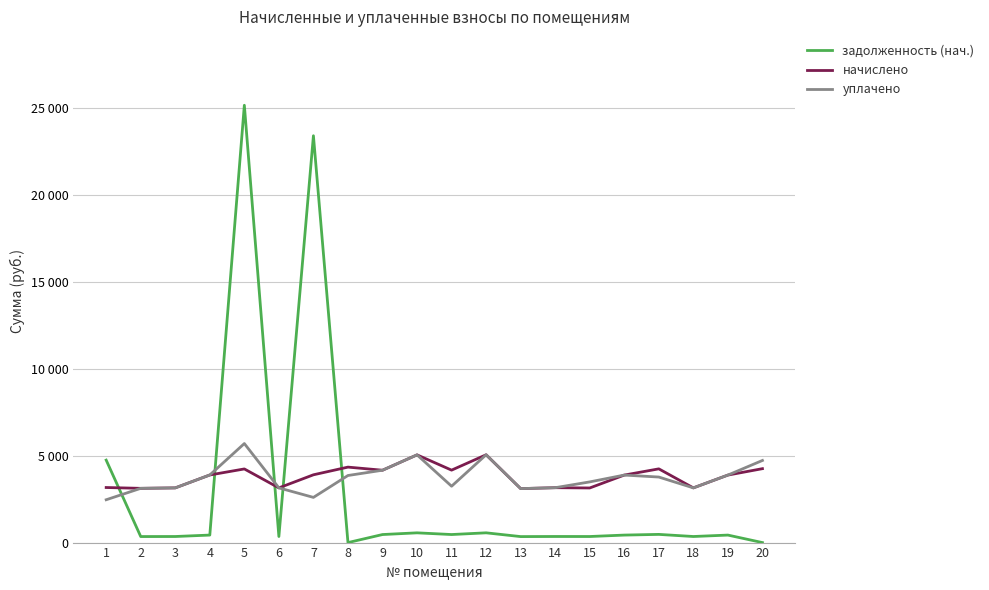

What is the sum of the начислено values at 16 and 3?

7034.0